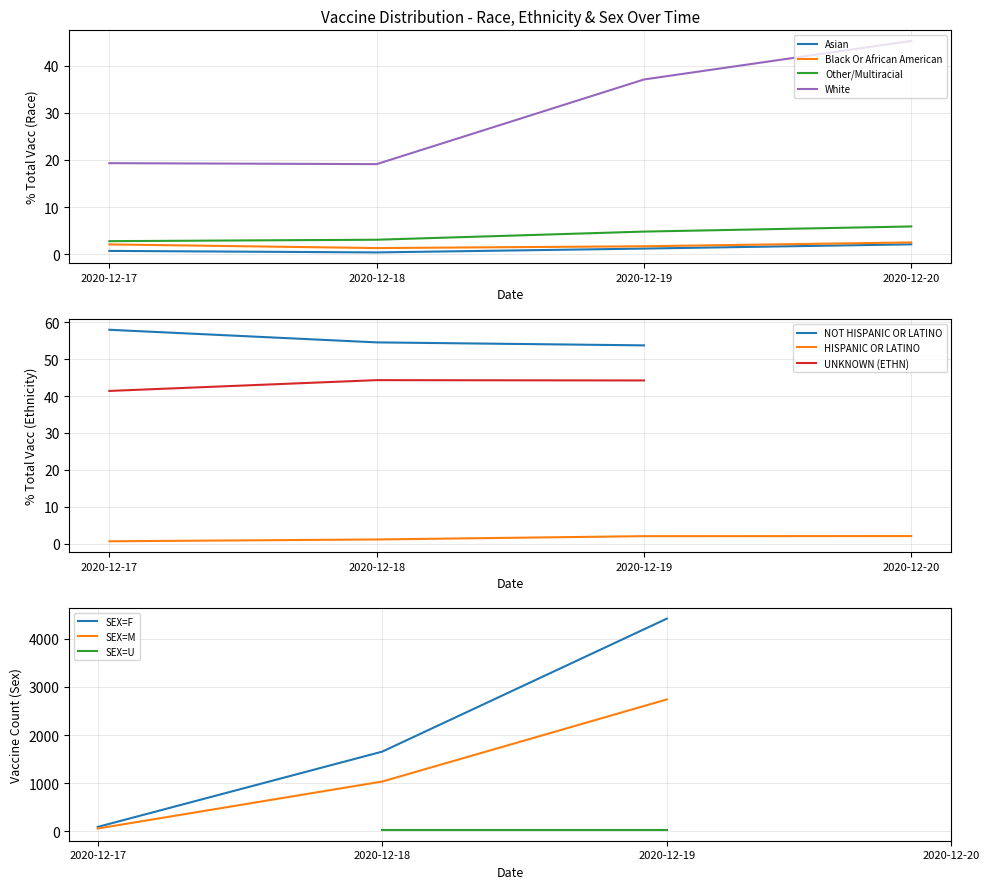

The value of OTHER/MULTIRACIAL at 2020-12-20 is 5.9. True or false?

True